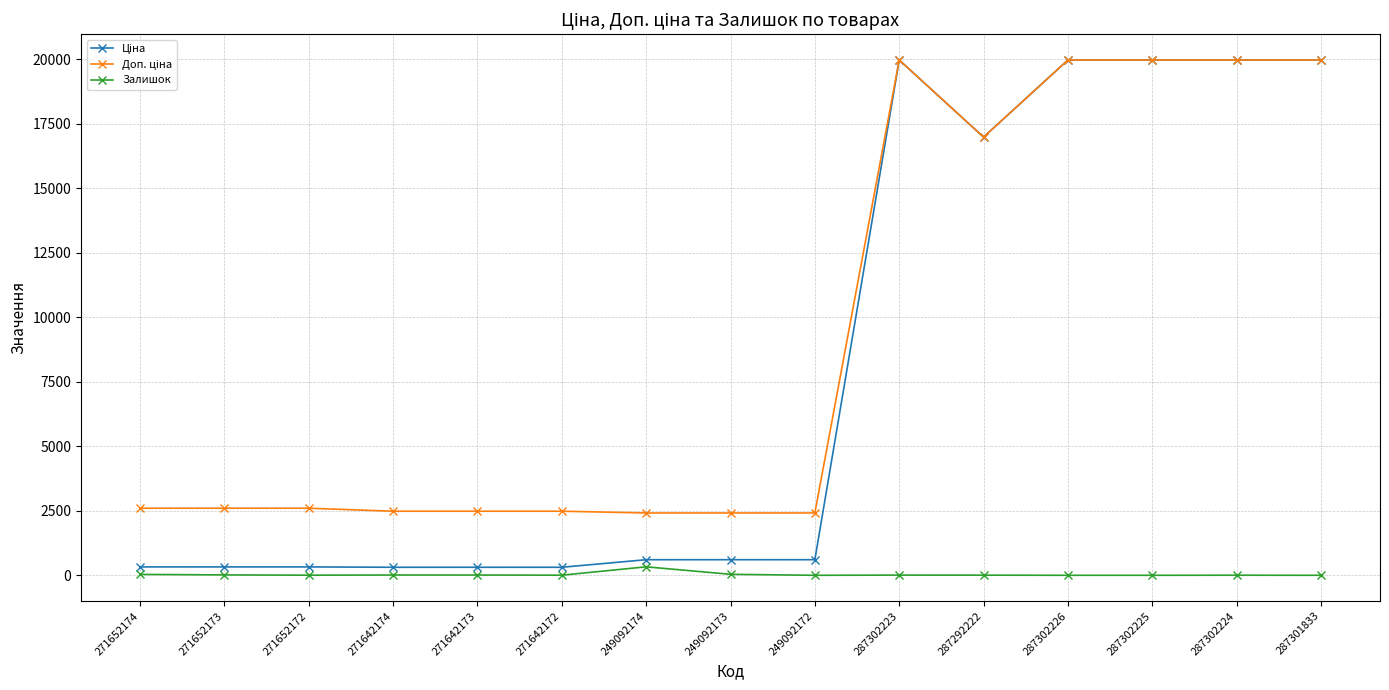

What is the spread (max minus min) of values at 271652174?

2564.3